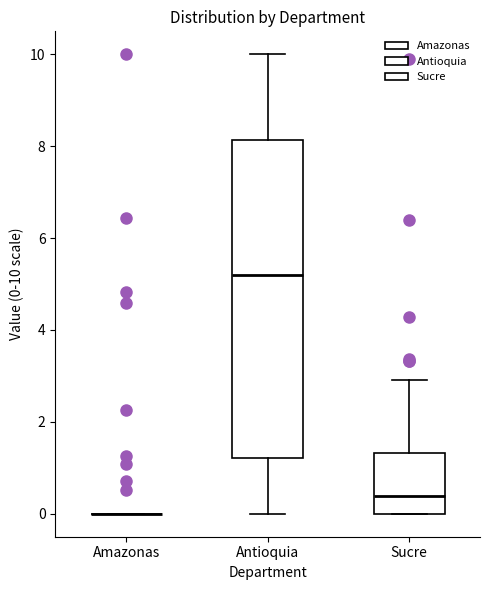

Which box is the tallest, from its lower edge to its upper edge?

Antioquia